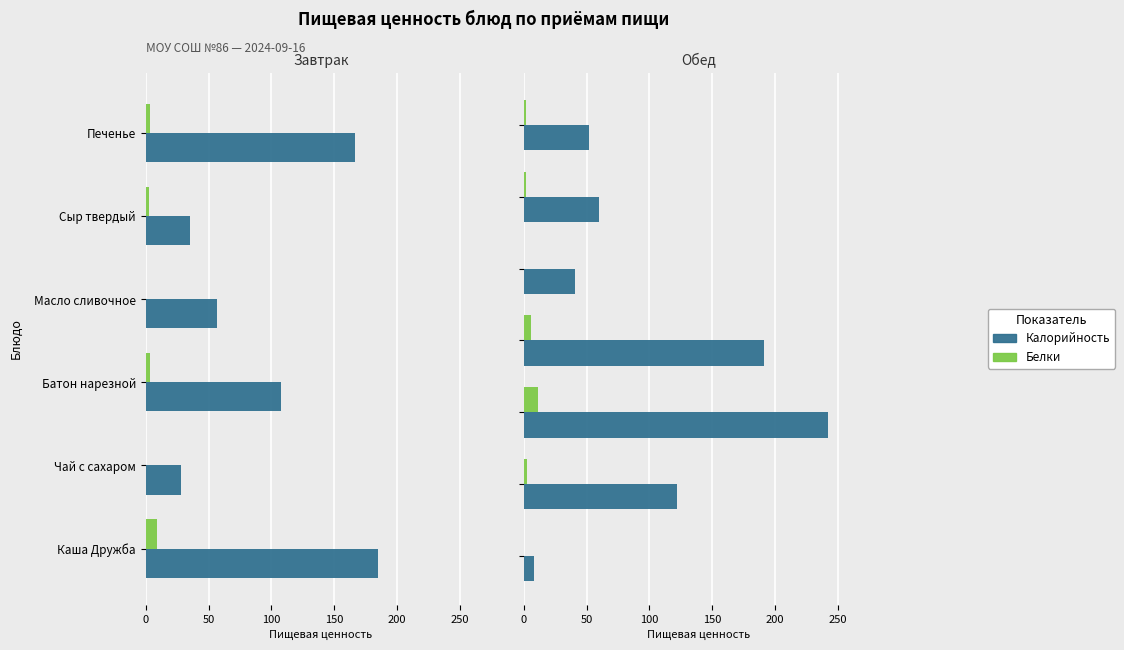

The Калорийность series shows 242.4 at 100. True or false?

True